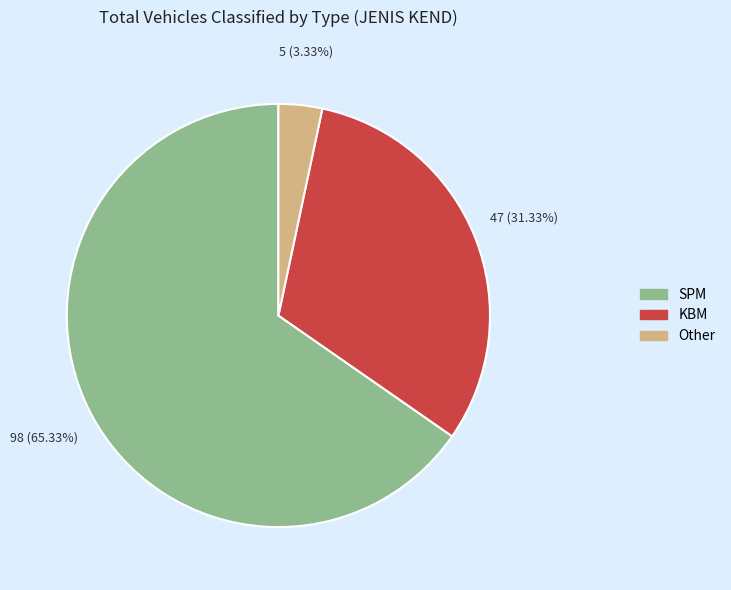

To the nearest percent, what is the difference between the largest and smallest slice percentages?

62%